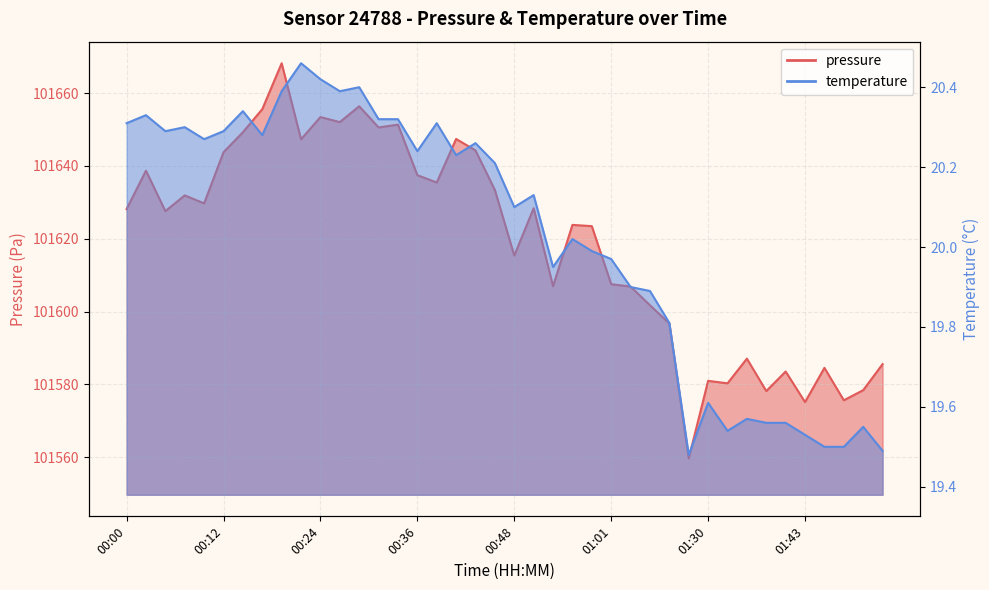

Read the pressure value at 00:19.

101668.2